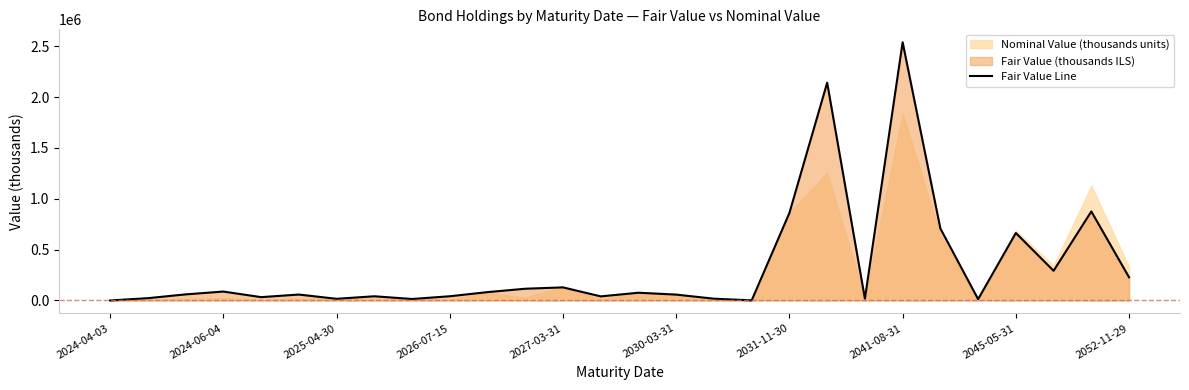

Which category has the highest value in the Fair Value Line series?

2041-08-31